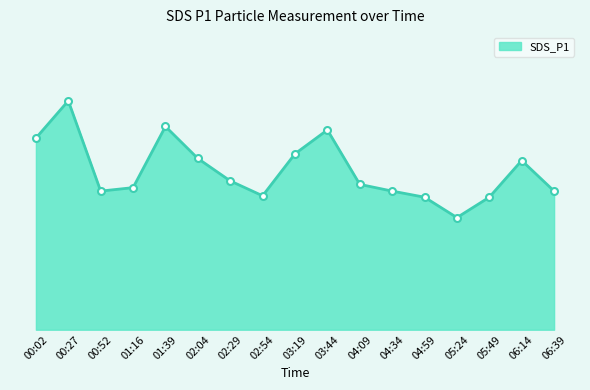

At which category does the chart reach its minimum across all series?

05:24